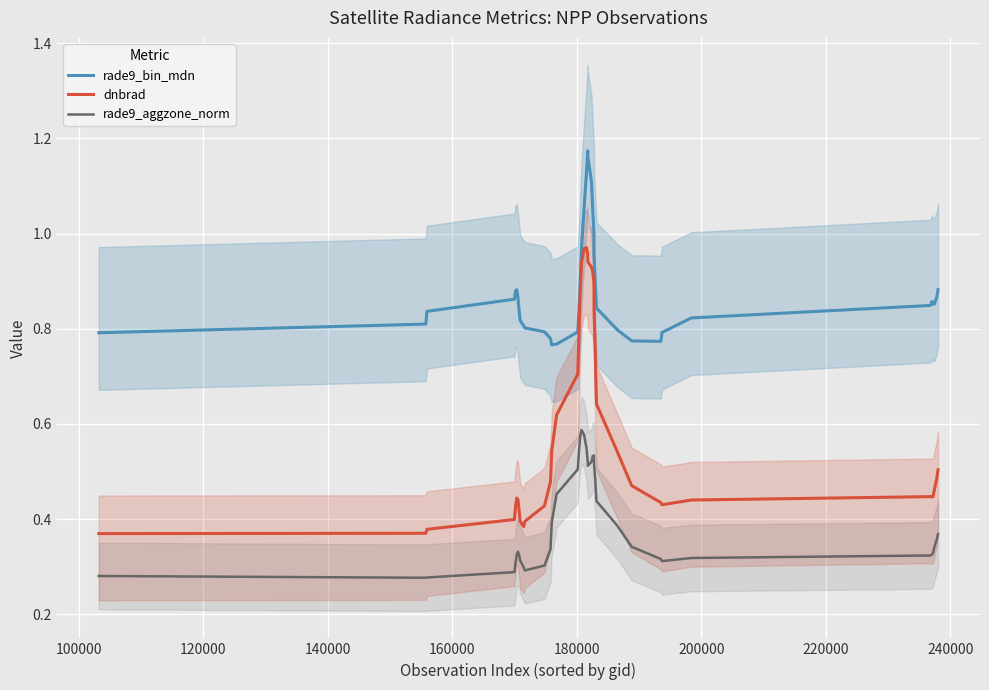

Which series has the widest spread of values?

dnbrad